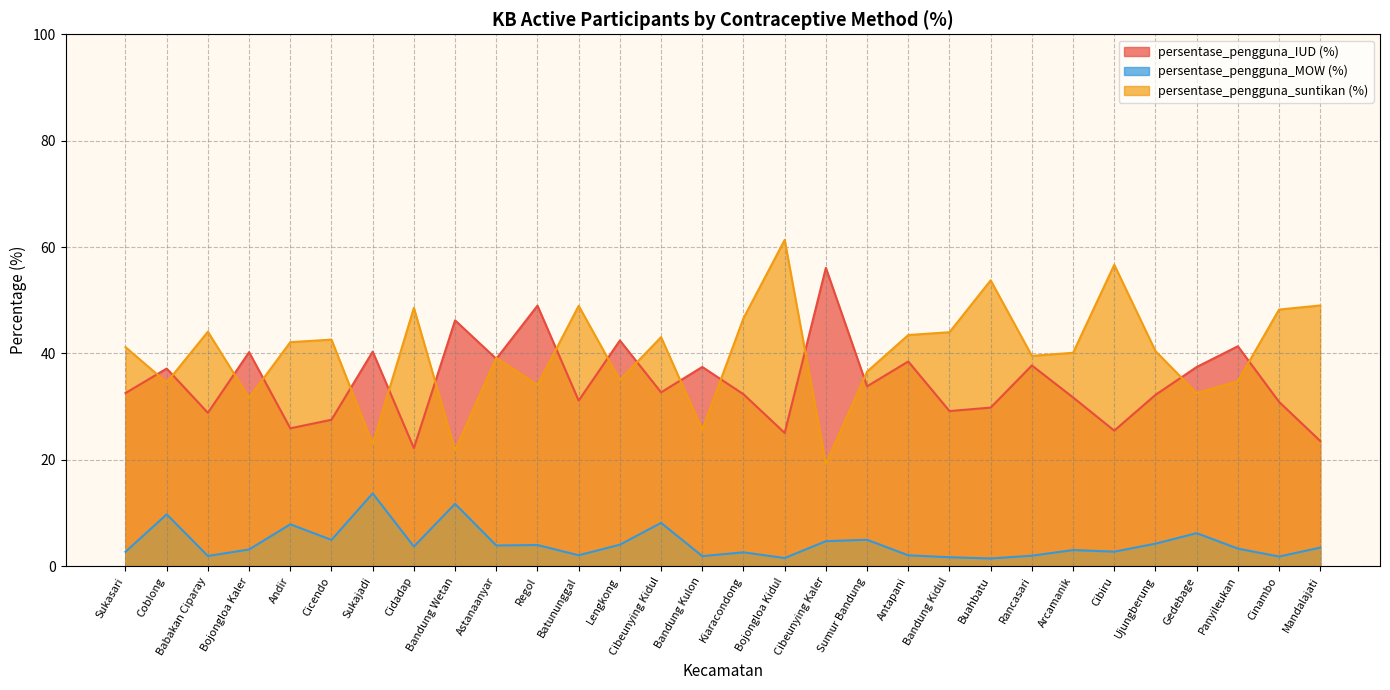

What is the total value across all series at Cinambo?

81.0